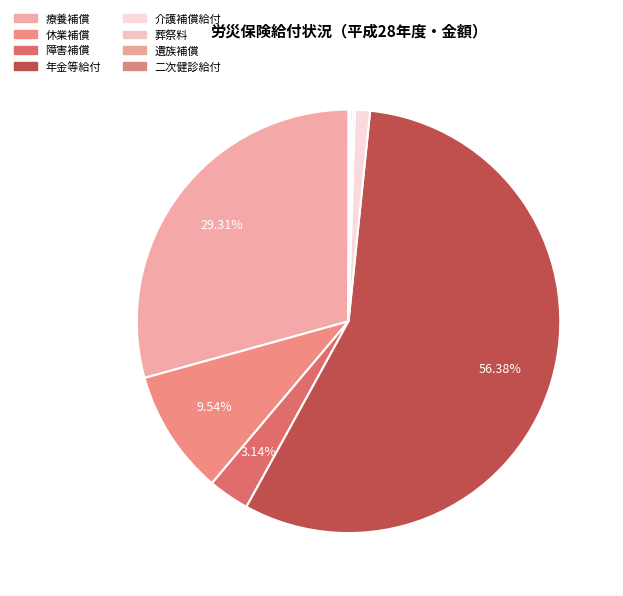

What is the ratio of the value at 休業補償 to the value at 障害補償?

3.0